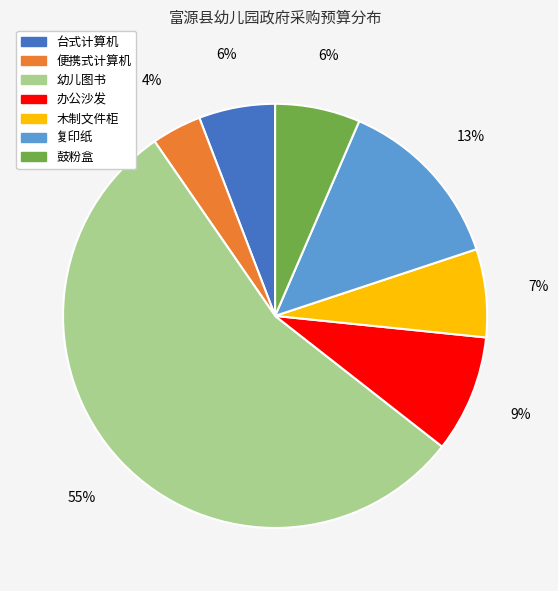

How many segments does this pie chart have?

7